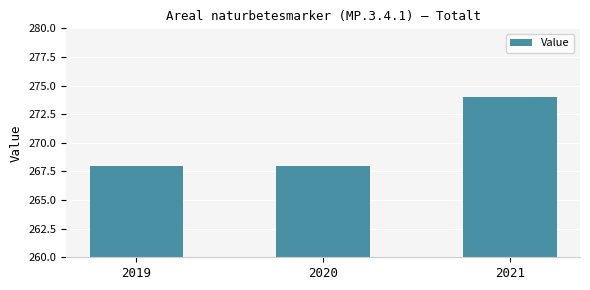

Reading left to right, extract all data points from this chart.

268	268	274